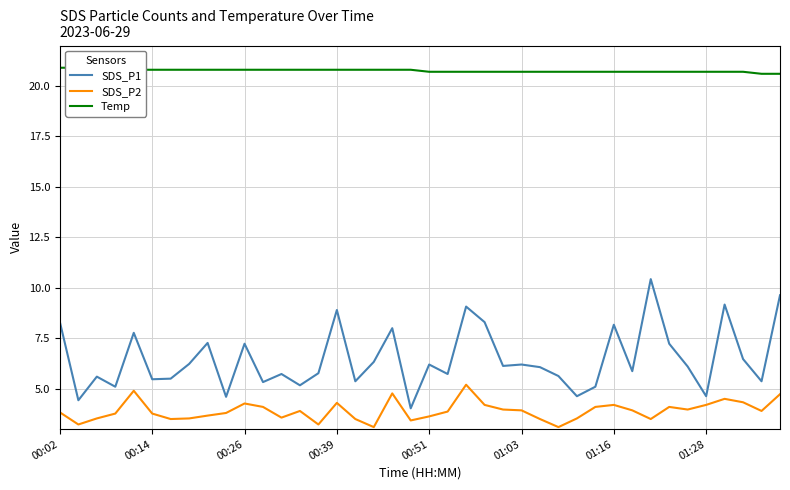

Count the number of categories in the chart.

40